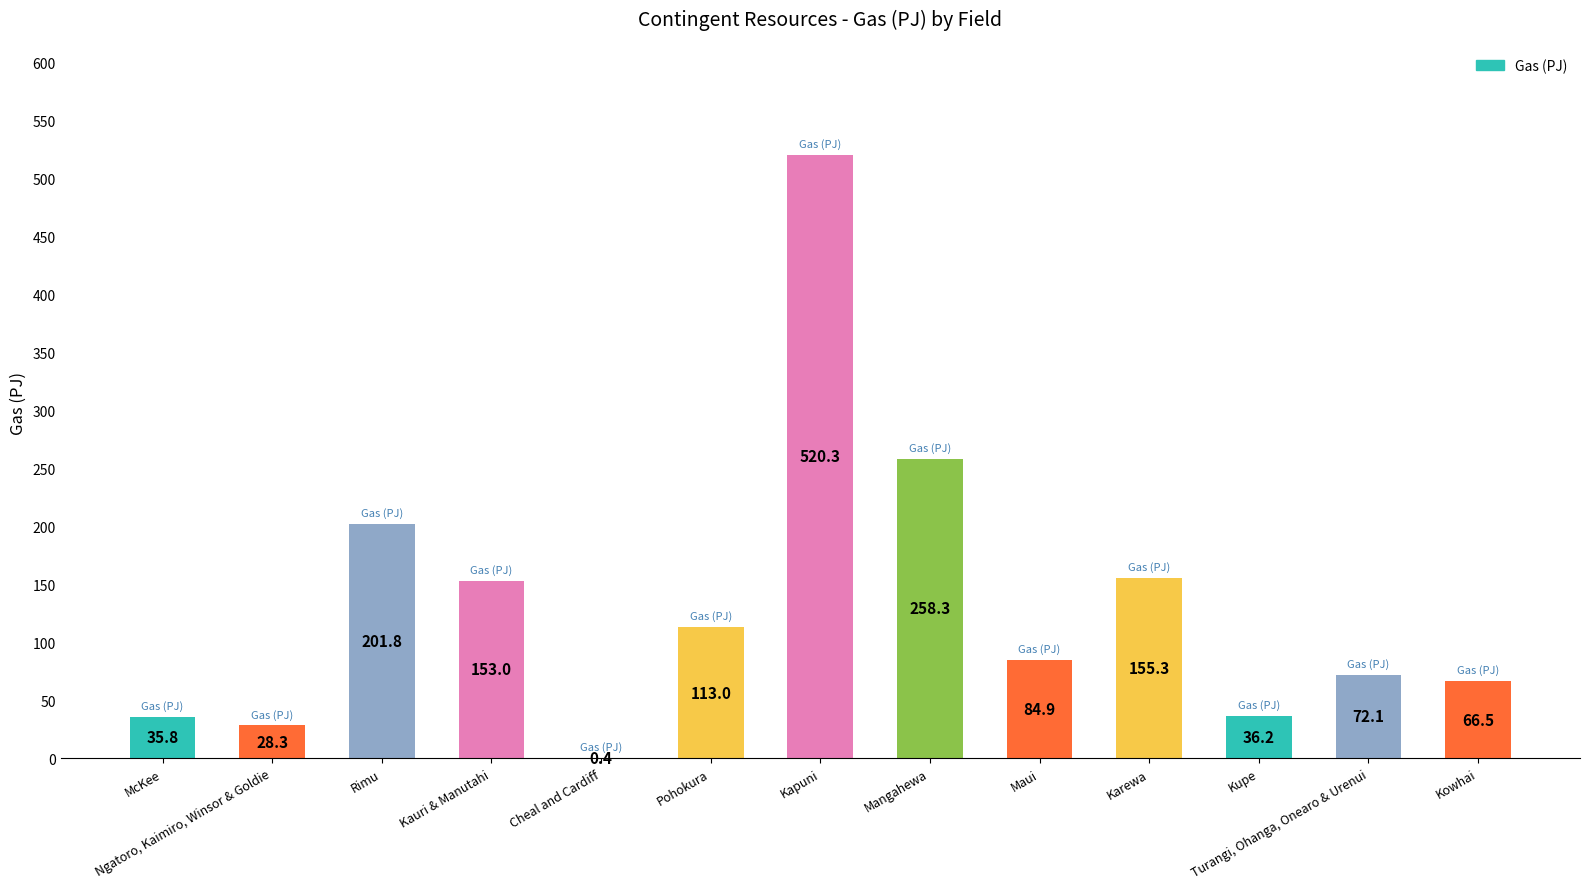

The value at Kowhai is 106.7. True or false?

False